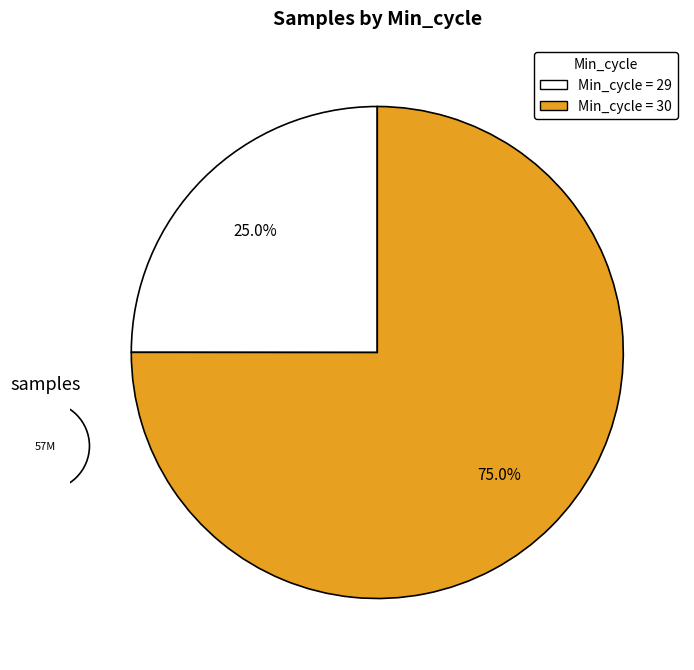

Does any single category account for the majority?

Yes